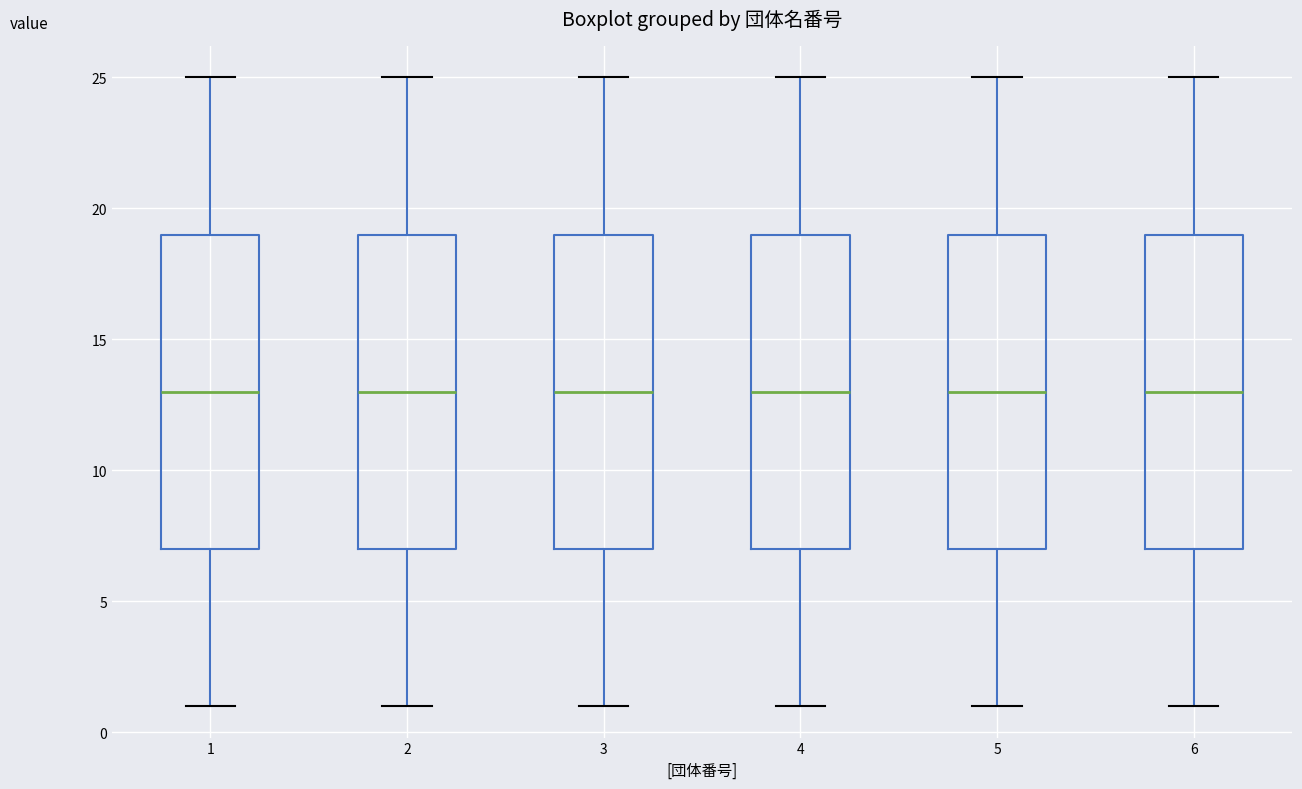

Reading left to right, transcribe this box plot: for each box, give where its median line is, the range the box spans, and where its two whiskers end, as read against the y-axis. The values are not printed on the chart, so give them approximately, as read against the axis.

1: median 13, box 7 to 19, whiskers 1 to 25
2: median 13, box 7 to 19, whiskers 1 to 25
3: median 13, box 7 to 19, whiskers 1 to 25
4: median 13, box 7 to 19, whiskers 1 to 25
5: median 13, box 7 to 19, whiskers 1 to 25
6: median 13, box 7 to 19, whiskers 1 to 25